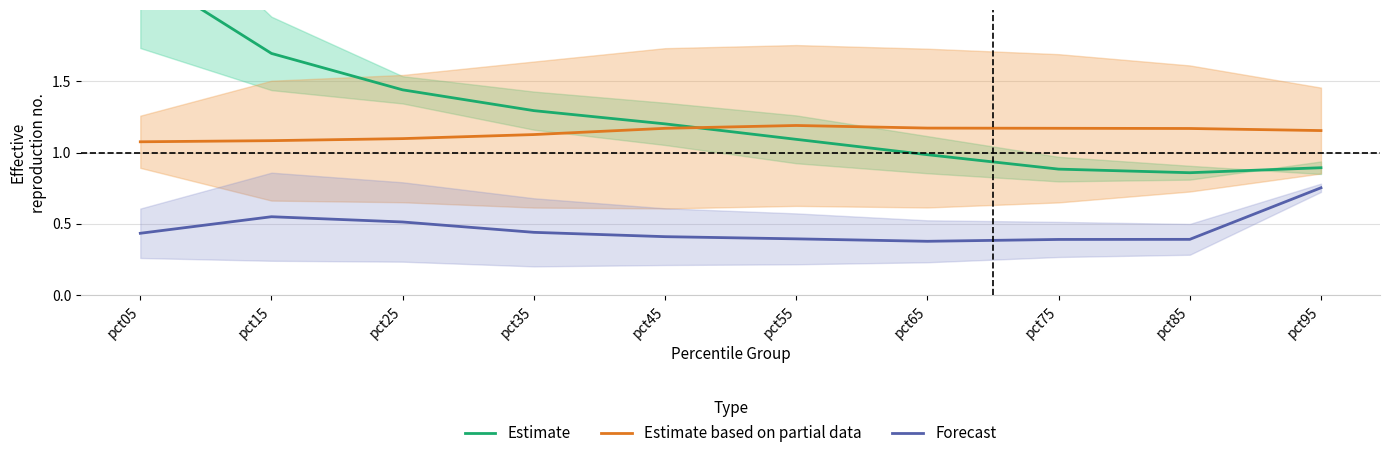

Reading left to right, list all the values displayed in this chart.

Estimate: pct05=2.3	pct15=1.7	pct25=1.4	pct35=1.3	pct45=1.2	pct55=1.1	pct65=1.0	pct75=0.9	pct85=0.9	pct95=0.9
Estimate based on partial data: pct05=1.1	pct15=1.1	pct25=1.1	pct35=1.1	pct45=1.2	pct55=1.2	pct65=1.2	pct75=1.2	pct85=1.2	pct95=1.2
Forecast: pct05=0.4	pct15=0.6	pct25=0.5	pct35=0.4	pct45=0.4	pct55=0.4	pct65=0.4	pct75=0.4	pct85=0.4	pct95=0.8